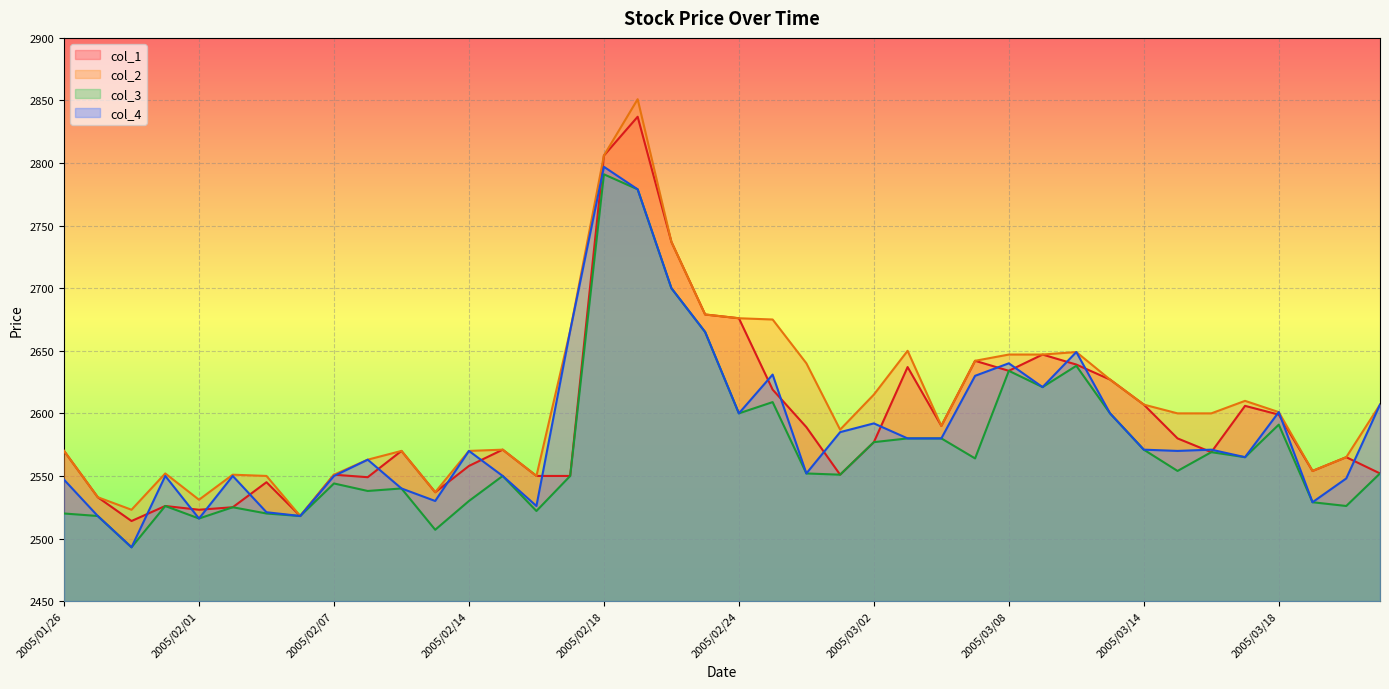

At which category does col_4 reach its first local valley?

2005/01/28